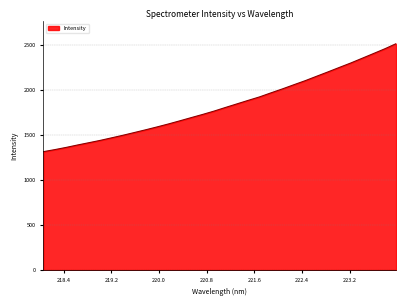

What is the difference between the maximum and minimum values?

1199.0